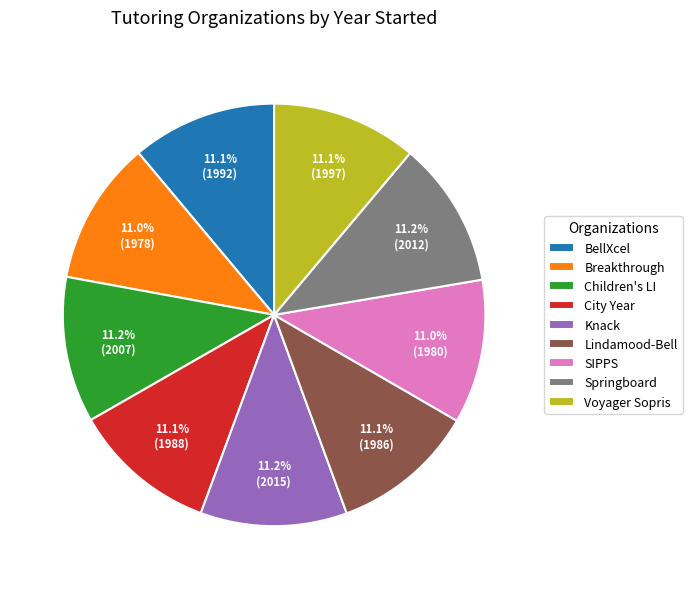

What is the ratio of the value at Voyager Sopris to the value at Lindamood-Bell?

1.0